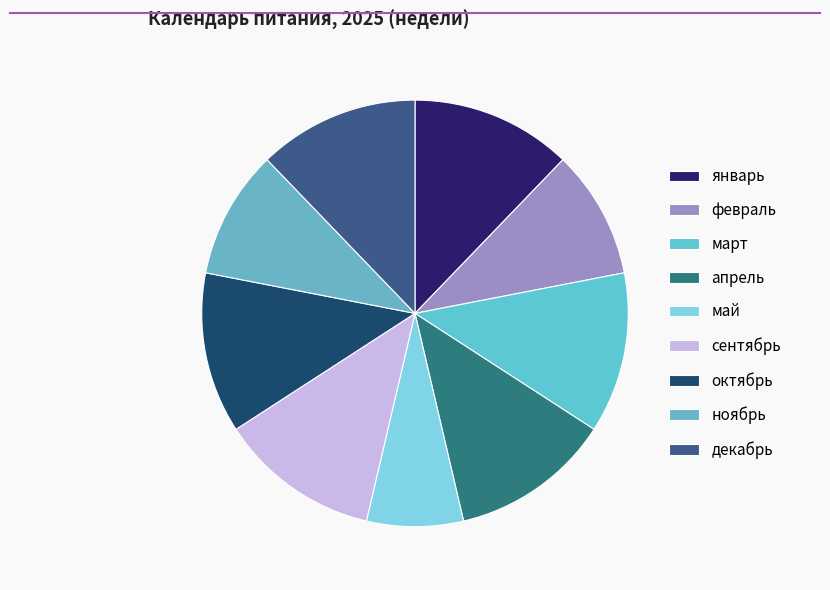

Rank the categories by value from lowest to highest.

май, февраль, ноябрь, январь, март, апрель, сентябрь, октябрь, декабрь